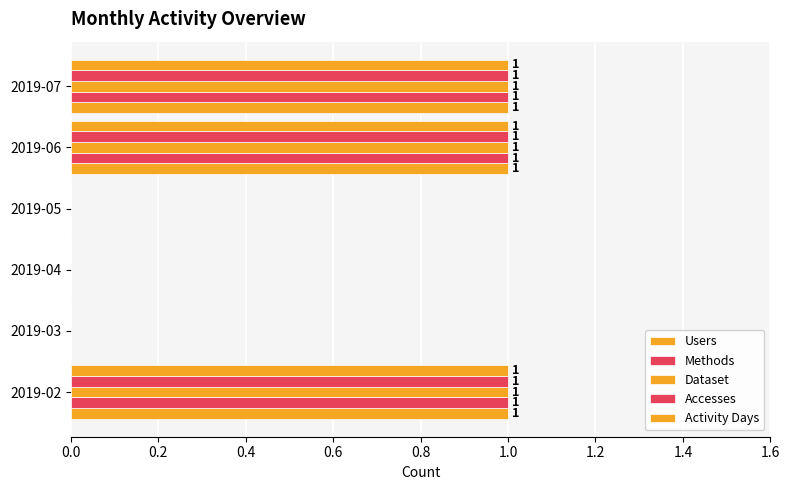

Reading right to left, what are all the values shown in this chart?

Users: 1	1	0	0	0	1
Methods: 1	1	0	0	0	1
Dataset: 1	1	0	0	0	1
Accesses: 1	1	0	0	0	1
Activity Days: 1	1	0	0	0	1